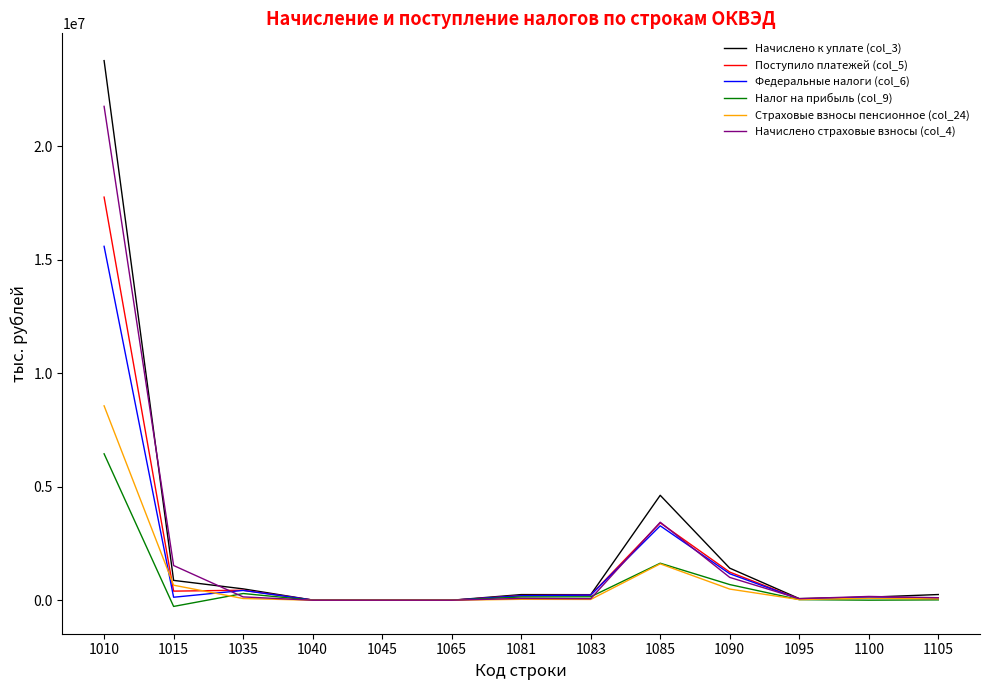

Does the chart have visible grid lines?

No